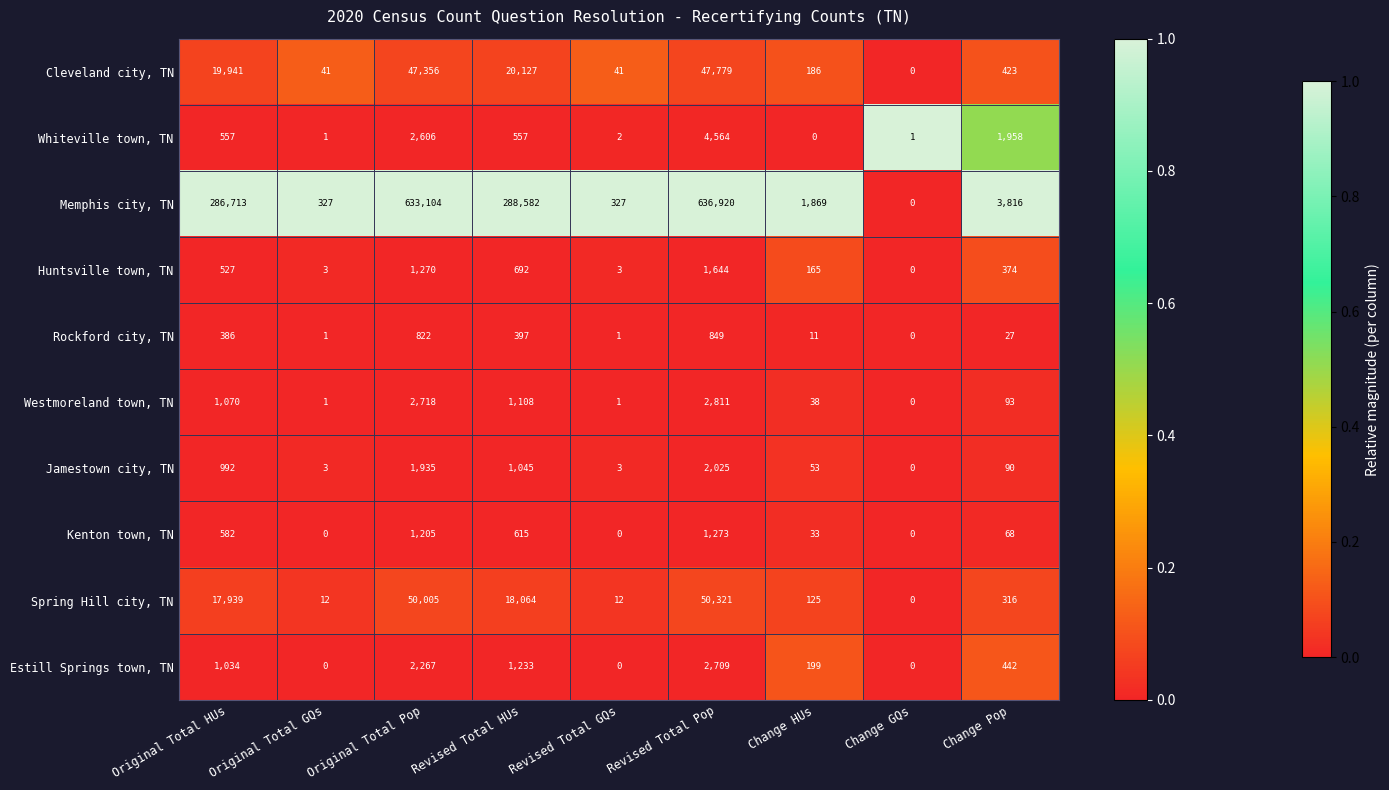

How many values in the Cleveland city, TN series are below 423?

4